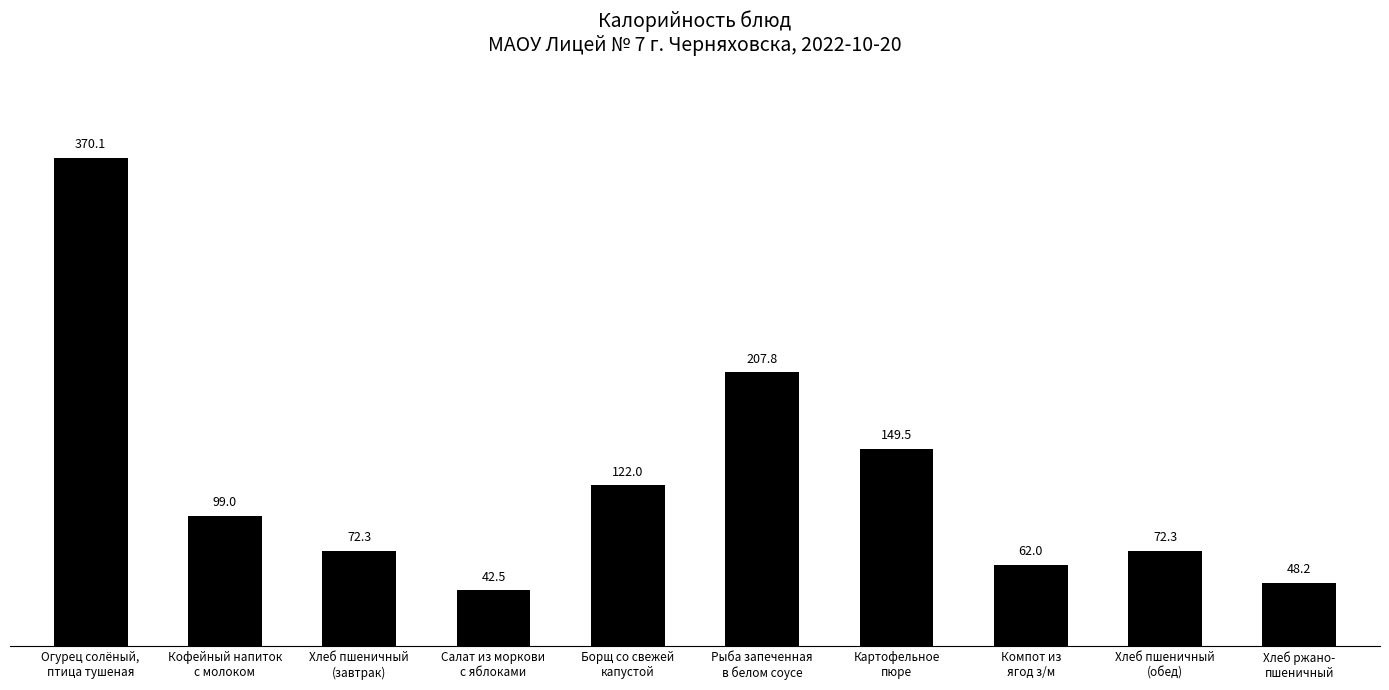

Read the value at Огурец солёный,
птица тушеная.

370.1